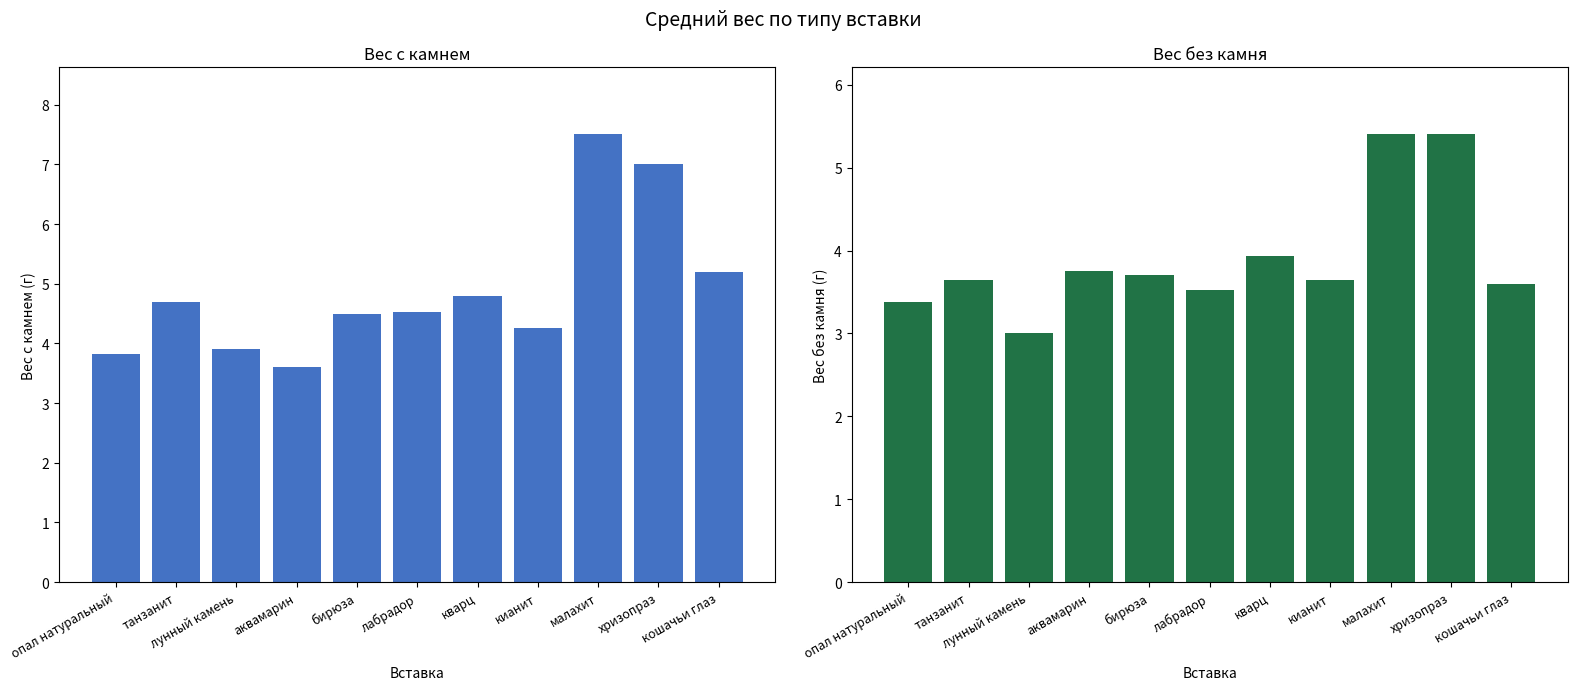

The вес с камнем series shows 3.6 at малахит. True or false?

False